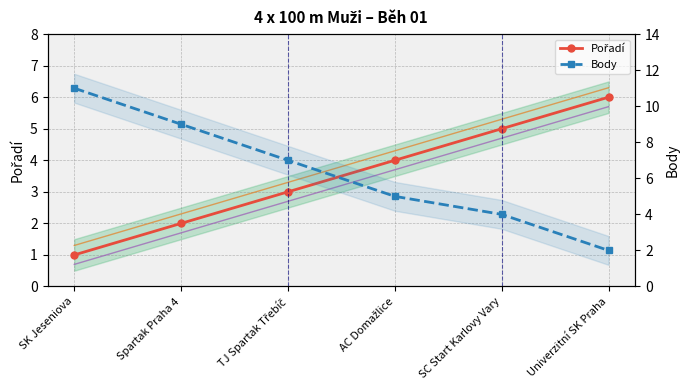

What is the approximate value of Trend – at SC Start Karlovy Vary?

4.7